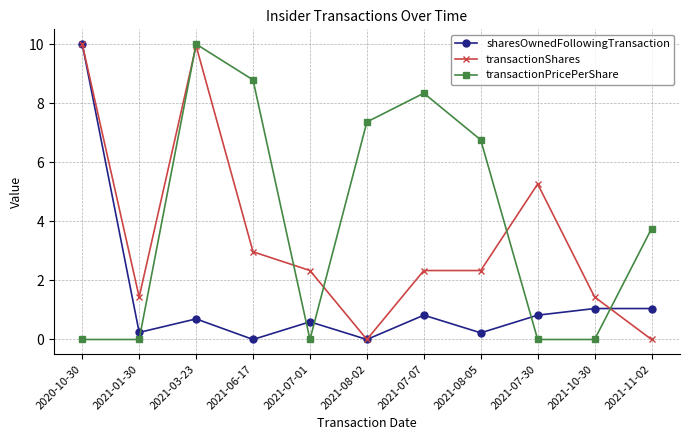

What is the label of the 11th point from the left?

2021-11-02